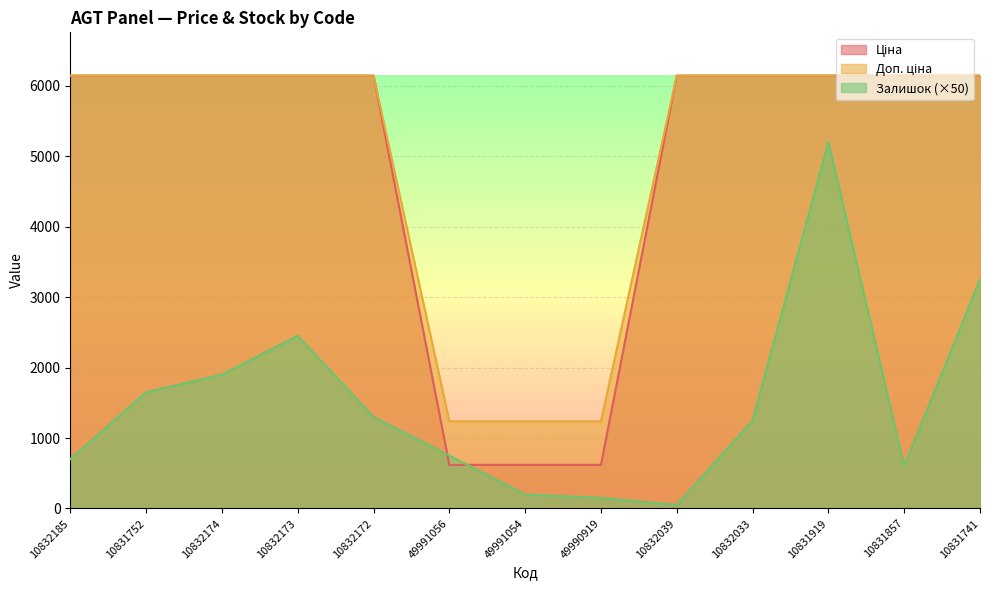

In Залишок, how many points are lower than both neighbors (excluding endpoints)?

2